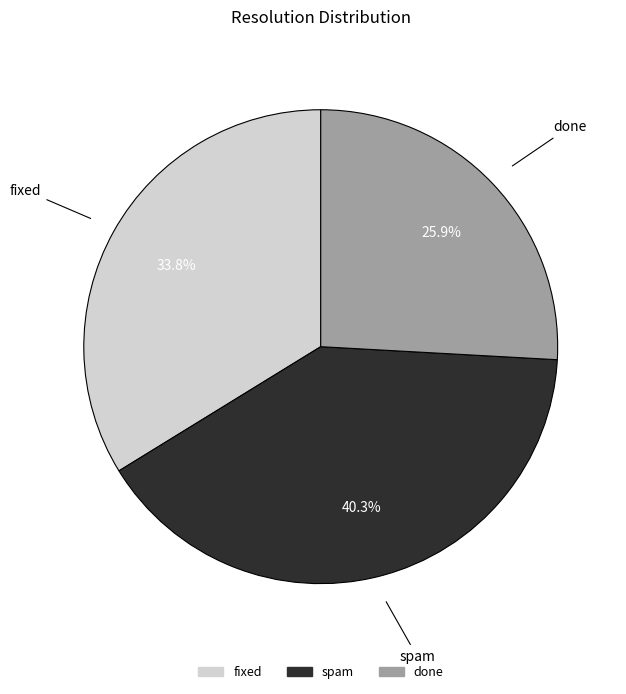

Which has a higher value, fixed or spam?

spam